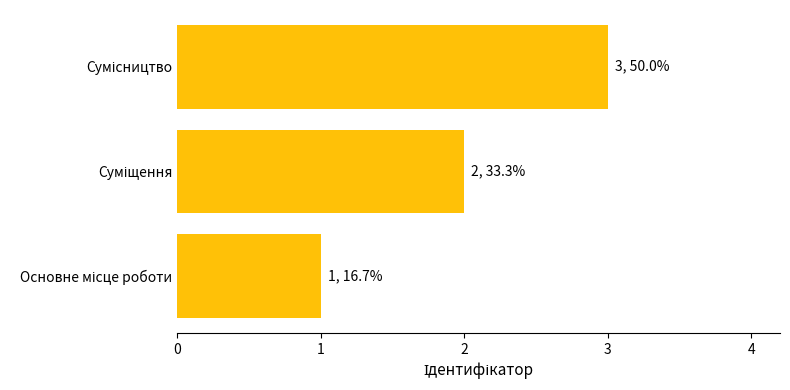

What is the greatest value displayed?

3